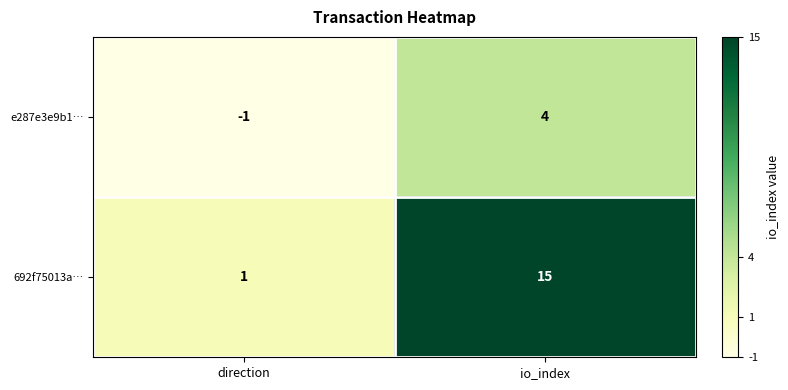

Which series changed the most between direction and io_index?

692f75013a…